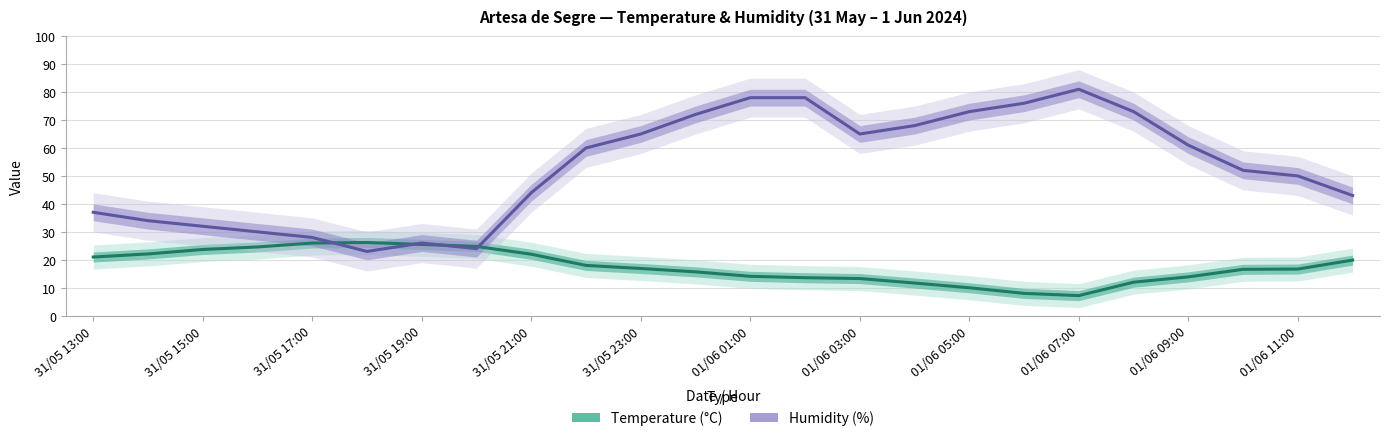

What is the maximum value for Temperature (°C)?

26.2